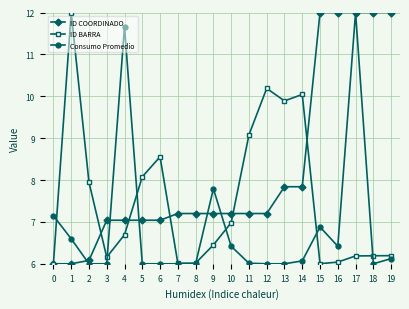

The value of ID BARRA at 7 is 3.3. True or false?

False